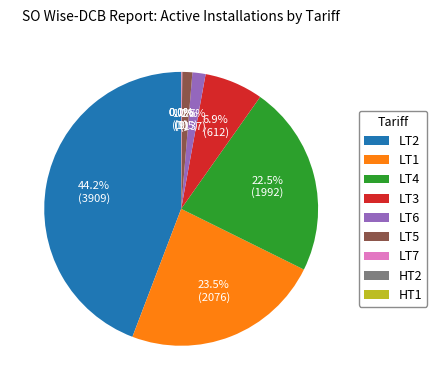

How much of the chart is everything except LT5?

98.8%